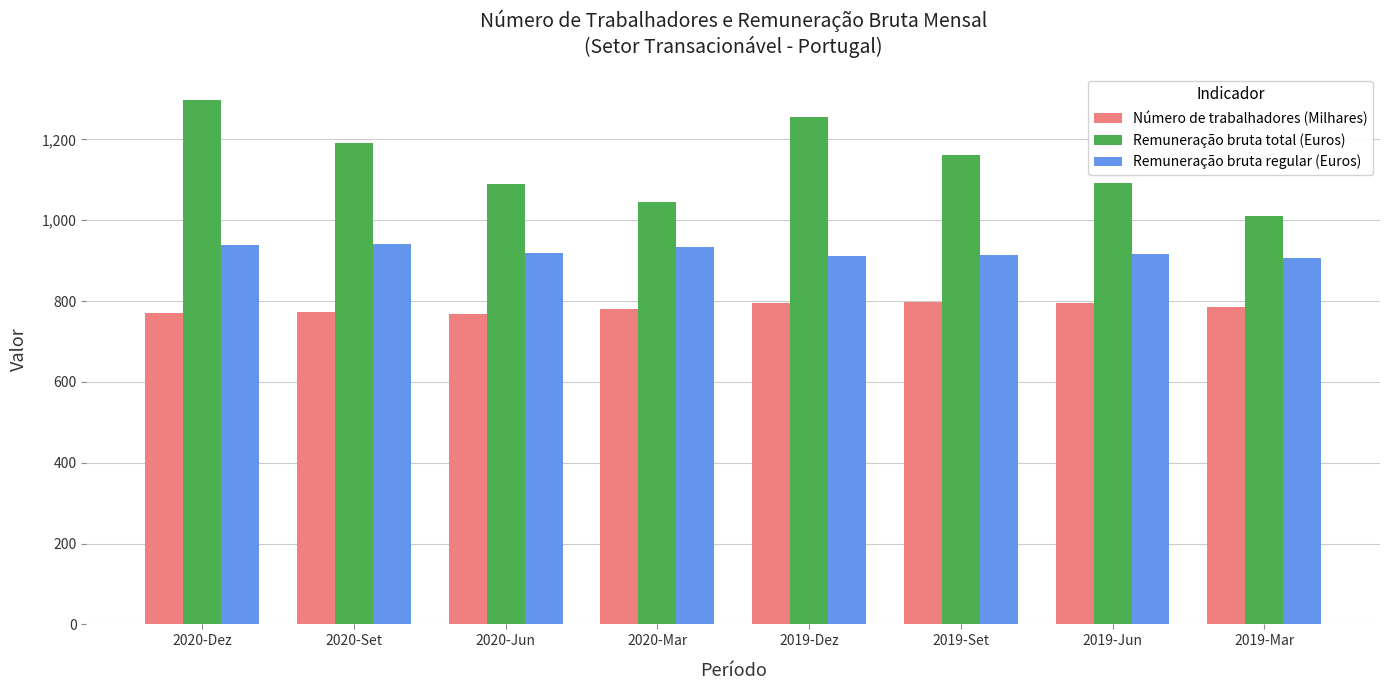

Rank the series at 2019-Jun from highest to lowest value.

Remuneração bruta total (Euros), Remuneração bruta regular (Euros), Número de trabalhadores (Milhares)